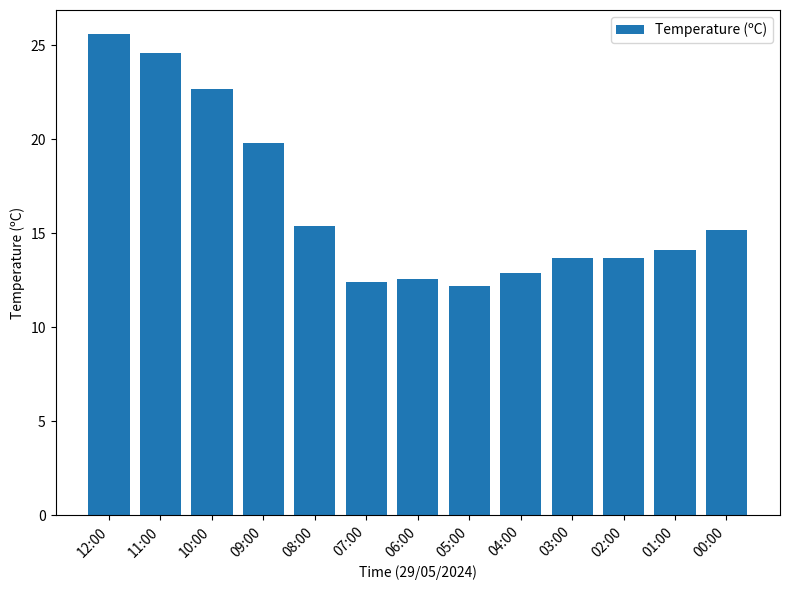

Are the bars grouped side by side (vs. stacked)?

No